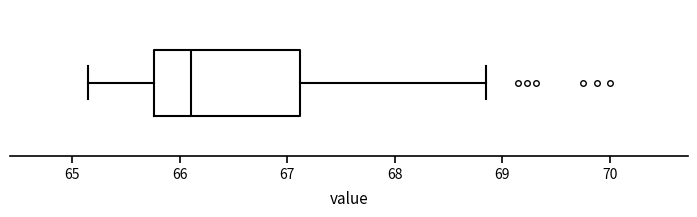

Transcribe this box plot: give where the median line is, the range the box spans, and where the two whiskers end, as read against the x-axis. The values are not printed on the chart, so give them approximately, as read against the axis.

median 66.1, box 65.8 to 67.1, whiskers 65.2 to 68.9